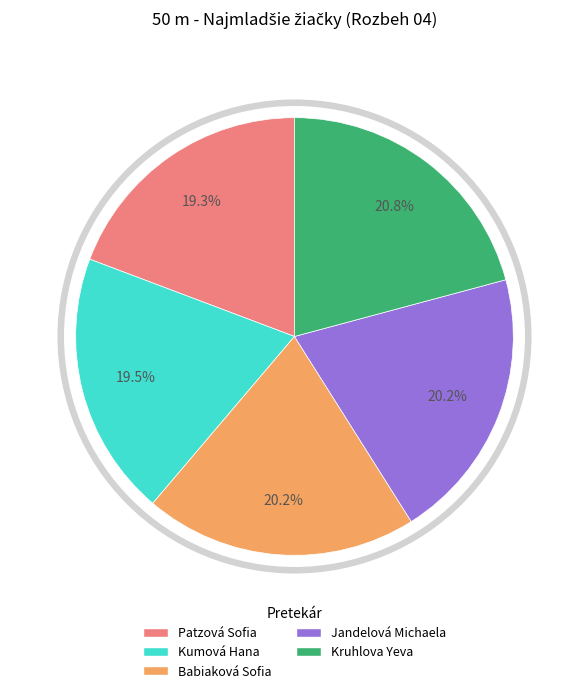

Rank the categories by value from highest to lowest.

Kruhlova Yeva, Jandelová Michaela, Babiaková Sofia, Kumová Hana, Patzová Sofia